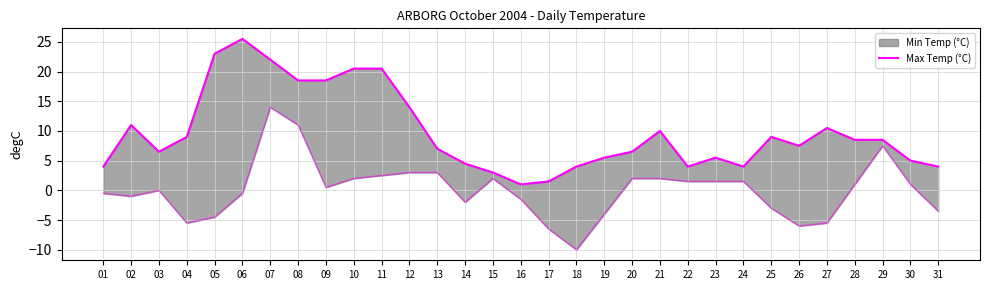

Rank the categories by value from highest to lowest.

06, 05, 07, 10, 11, 08, 09, 12, 02, 27, 21, 04, 25, 28, 29, 26, 13, 03, 20, 19, 23, 30, 14, 01, 18, 22, 24, 31, 15, 17, 16